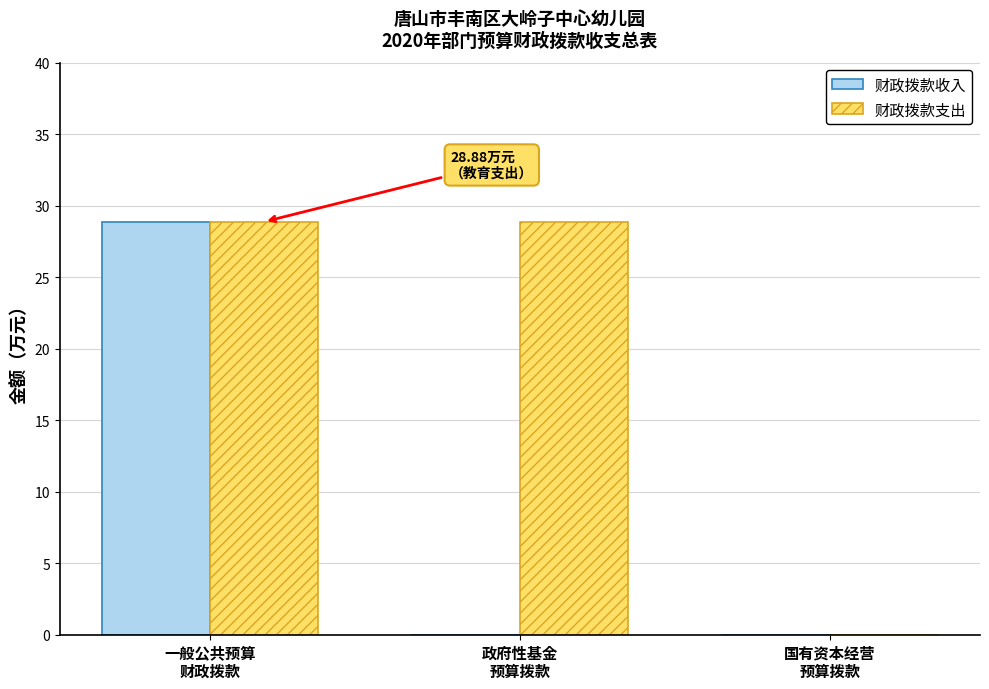

What is the approximate value of 财政拨款支出 at 一般公共预算
财政拨款?

28.9